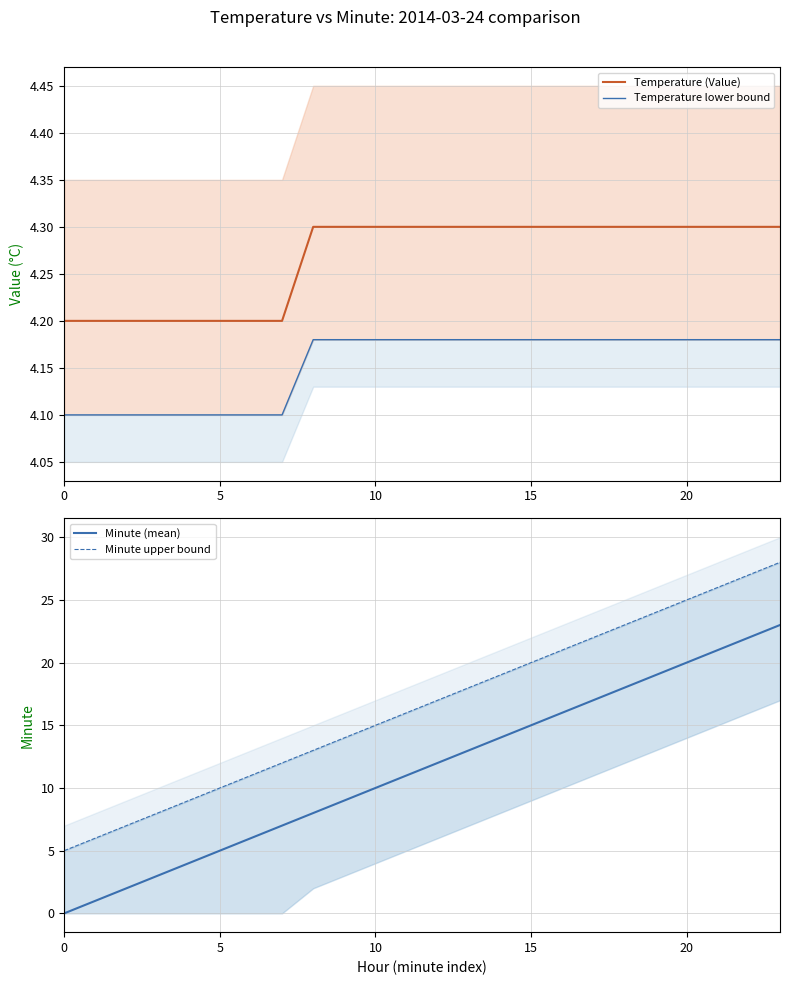

At how many categories does at least one series exceed 10?

18